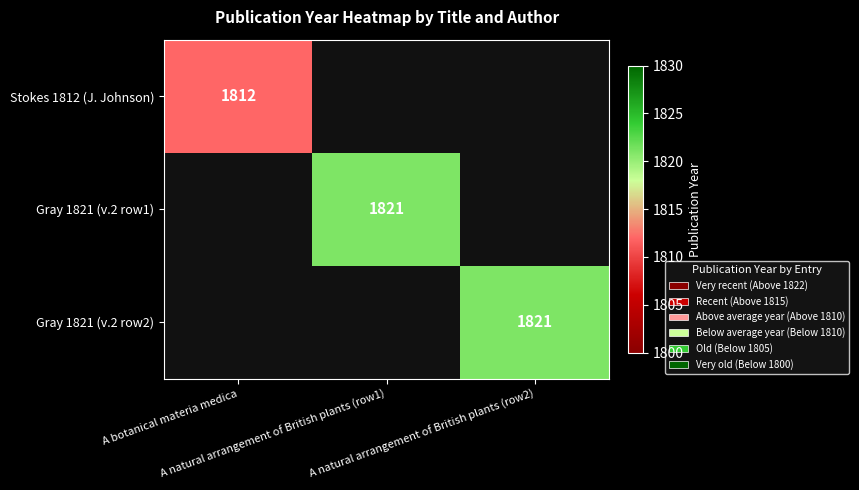

Which has a higher value, A natural arrangement of British plants (row1) or A natural arrangement of British plants (row2)?

A natural arrangement of British plants (row2)